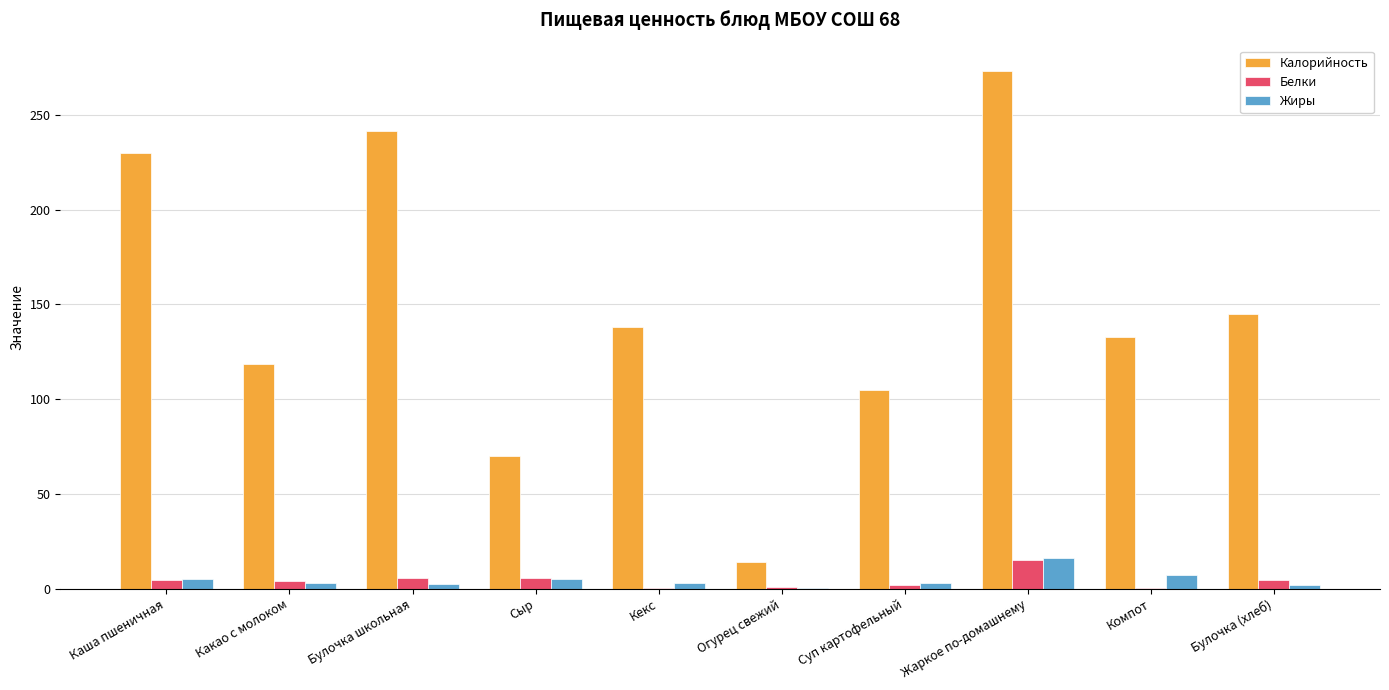

What is the approximate value of Жиры at Сыр?

5.3